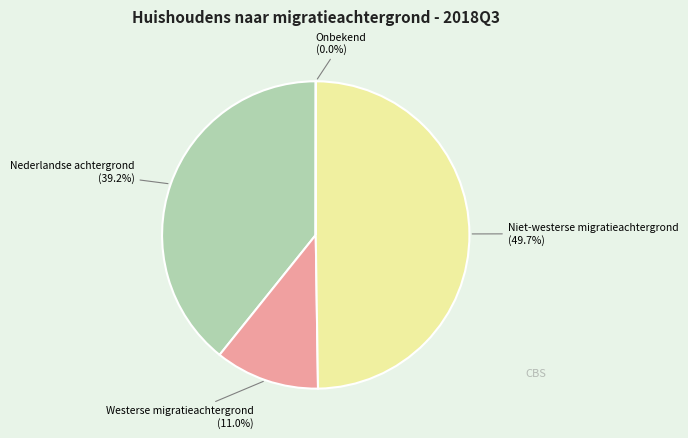

Is there a majority slice in this chart?

No